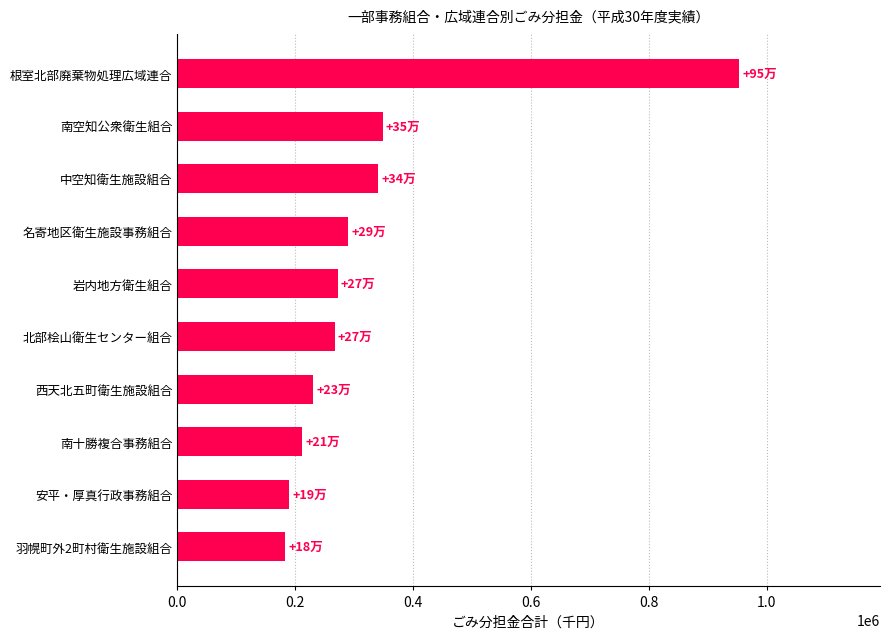

What is the ratio of the value at 南空知公衆衛生組合 to the value at 岩内地方衛生組合?

1.3